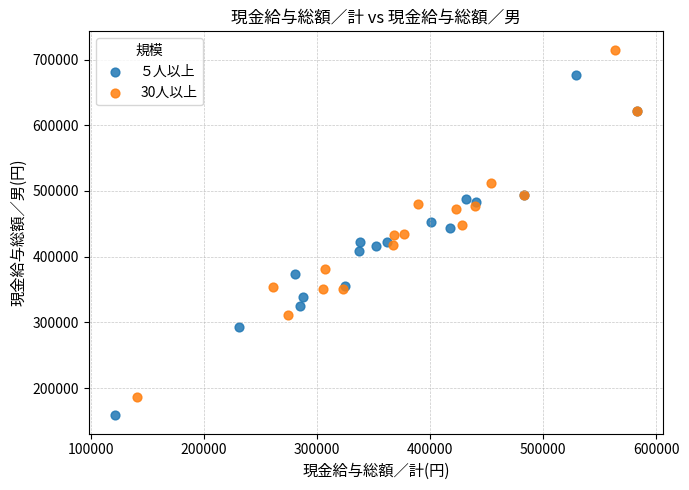

Which series has the largest Y range (max minus min)?

30人以上